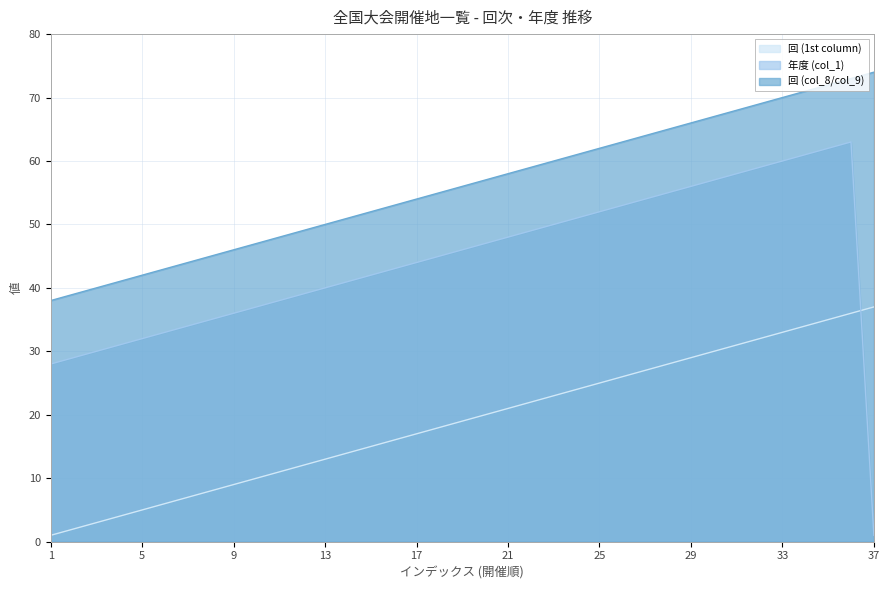

List the labels in order of 年度 (col_1) value, largest first.

36, 35, 34, 33, 32, 31, 30, 29, 28, 27, 26, 25, 24, 23, 22, 21, 20, 19, 18, 17, 16, 15, 14, 13, 12, 11, 10, 9, 8, 7, 6, 5, 4, 3, 2, 1, 37